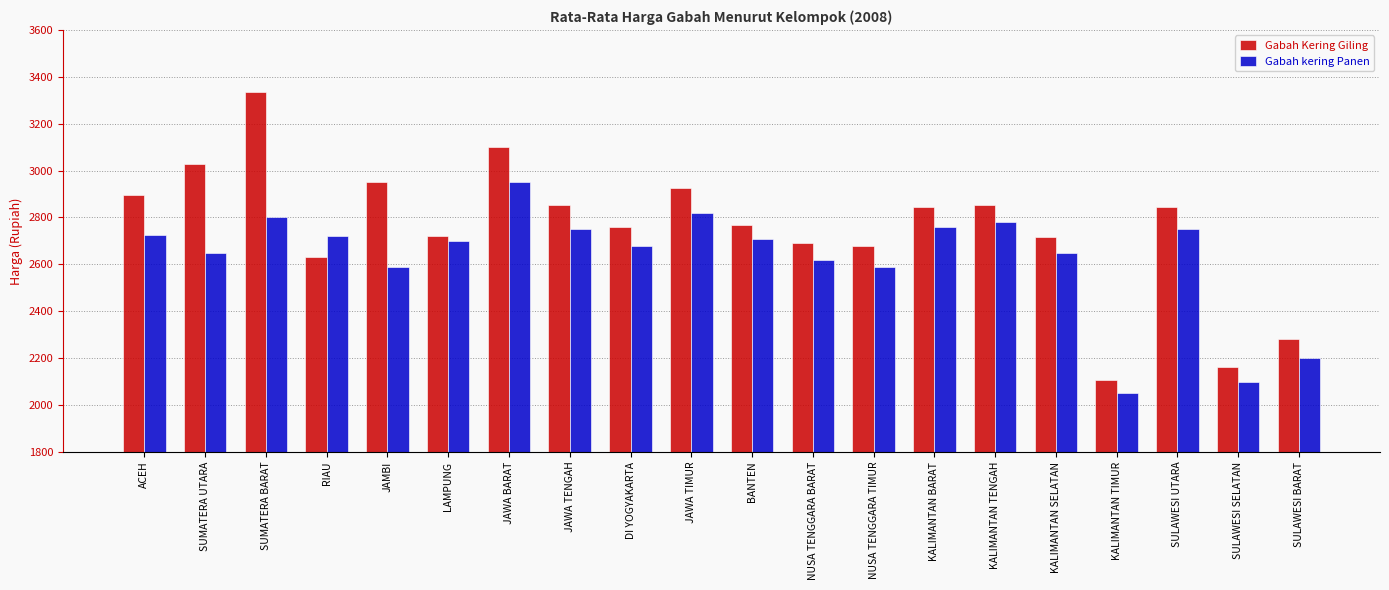

What is the label of the 4th bar from the right?

KALIMANTAN TIMUR